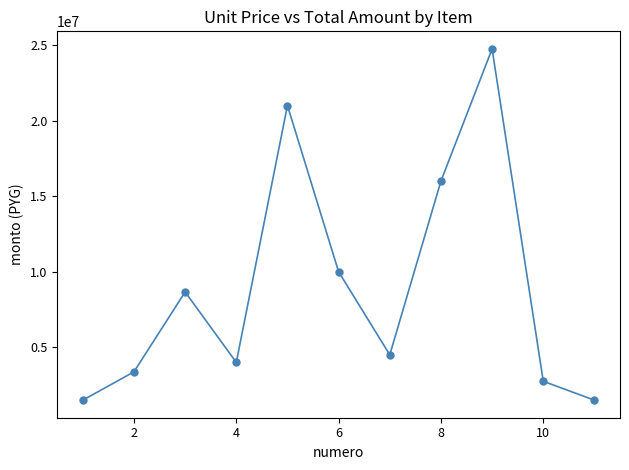

What is the range of X values (max minus min)?

10